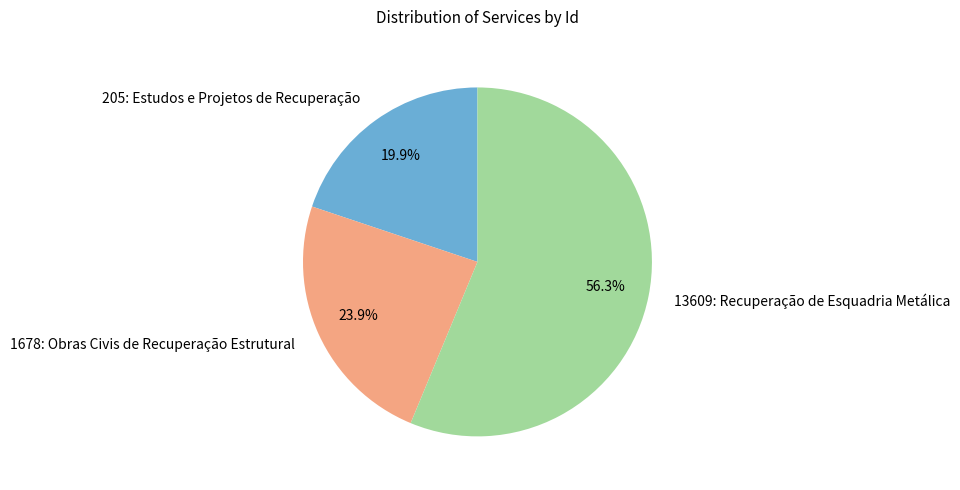

Does any single category account for the majority?

Yes